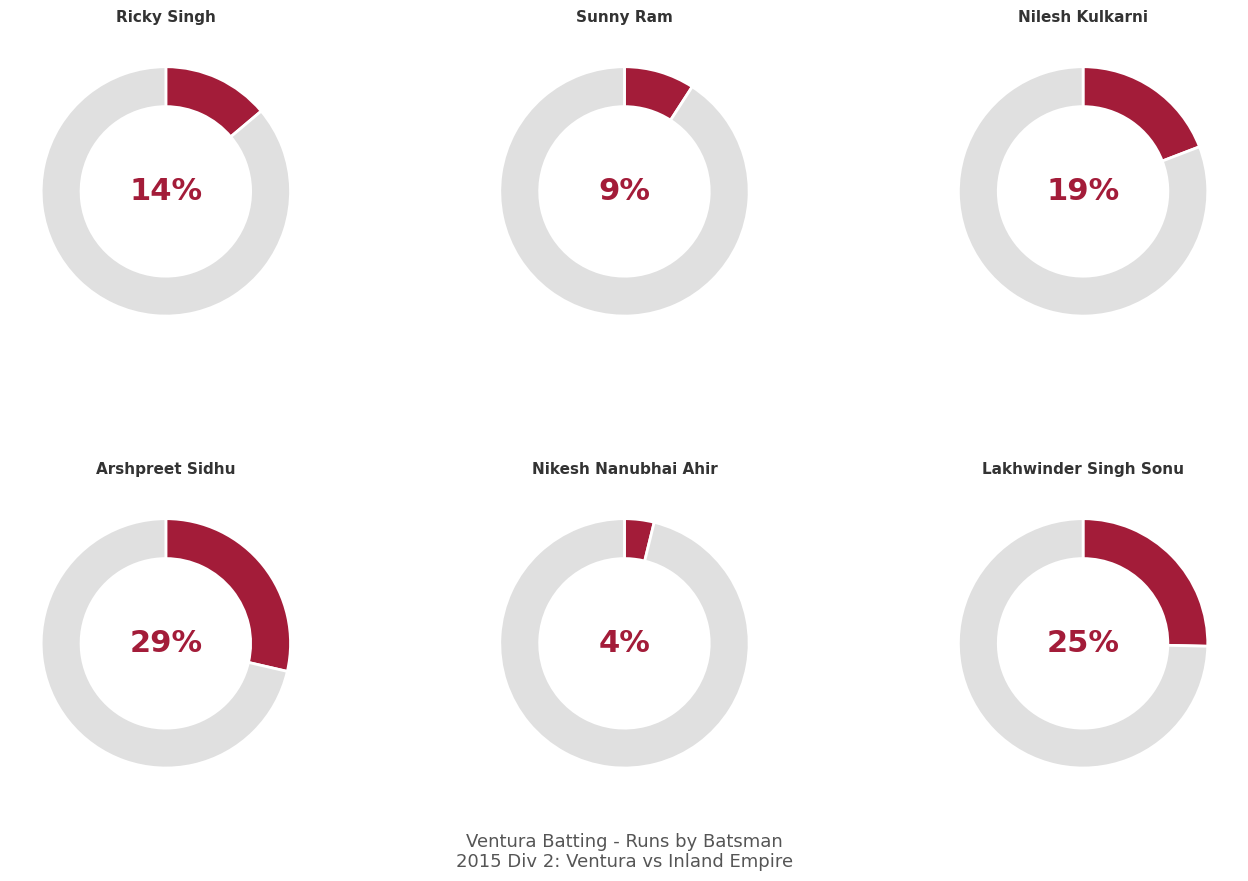

Is the sum of Sunny Ram and Arshpreet Sidhu greater than half?

No